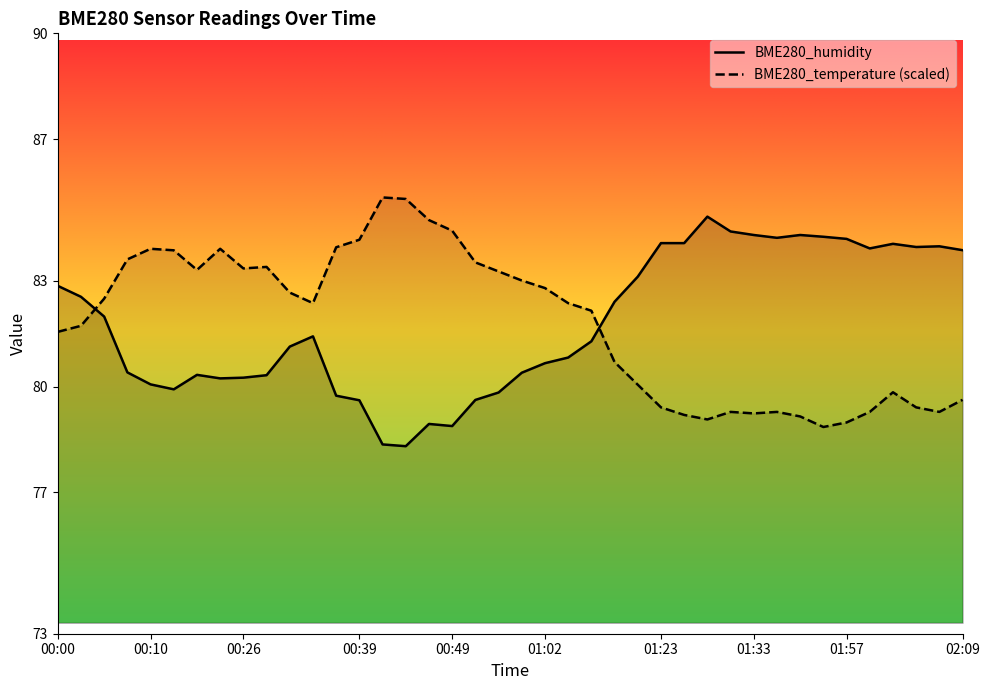

What is the minimum value shown in the chart?

78.3